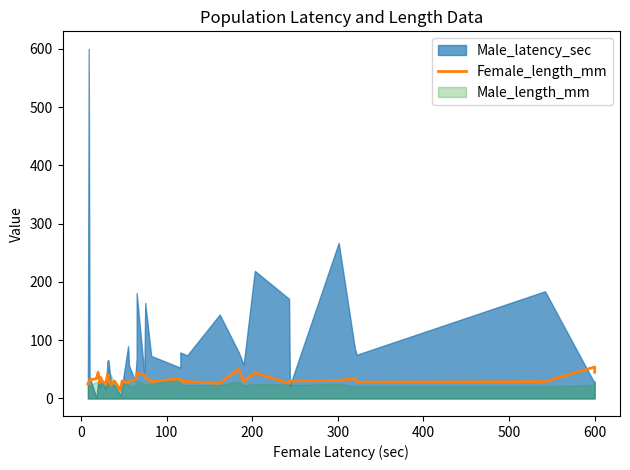

How many points are lower than both their immediate neighbors (excluding endpoints)?

11